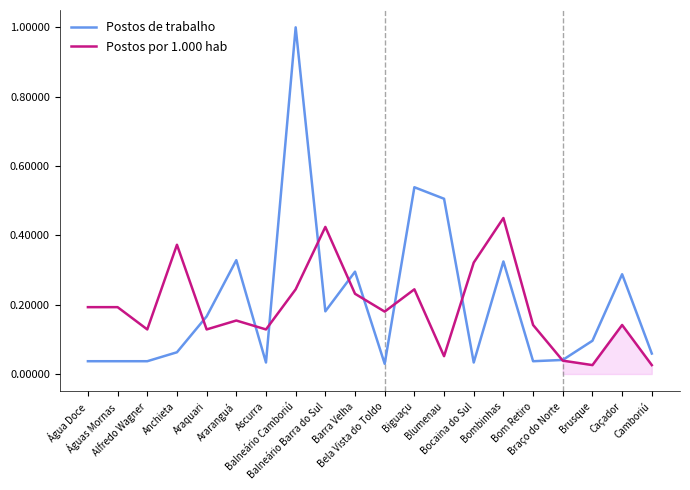

List the labels in order of Postos de trabalho value, largest first.

Balneário Camboriú, Biguaçu, Blumenau, Araranguá, Bombinhas, Barra Velha, Caçador, Balneário Barra do Sul, Araquari, Brusque, Anchieta, Camboriú, Braço do Norte, Água Doce, Águas Mornas, Alfredo Wagner, Bom Retiro, Ascurra, Bocaina do Sul, Bela Vista do Toldo